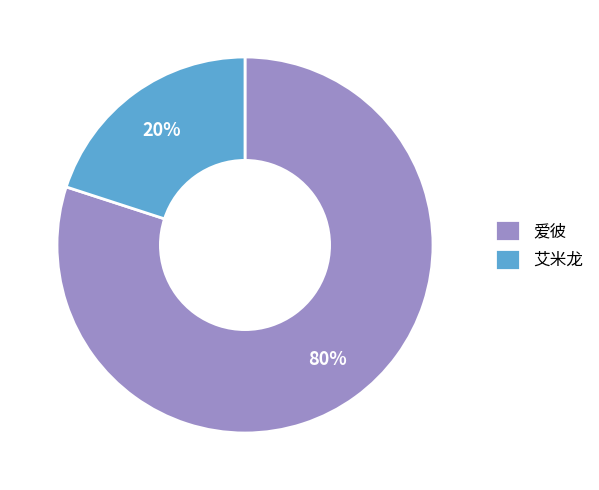

Count the number of slices in the pie.

2